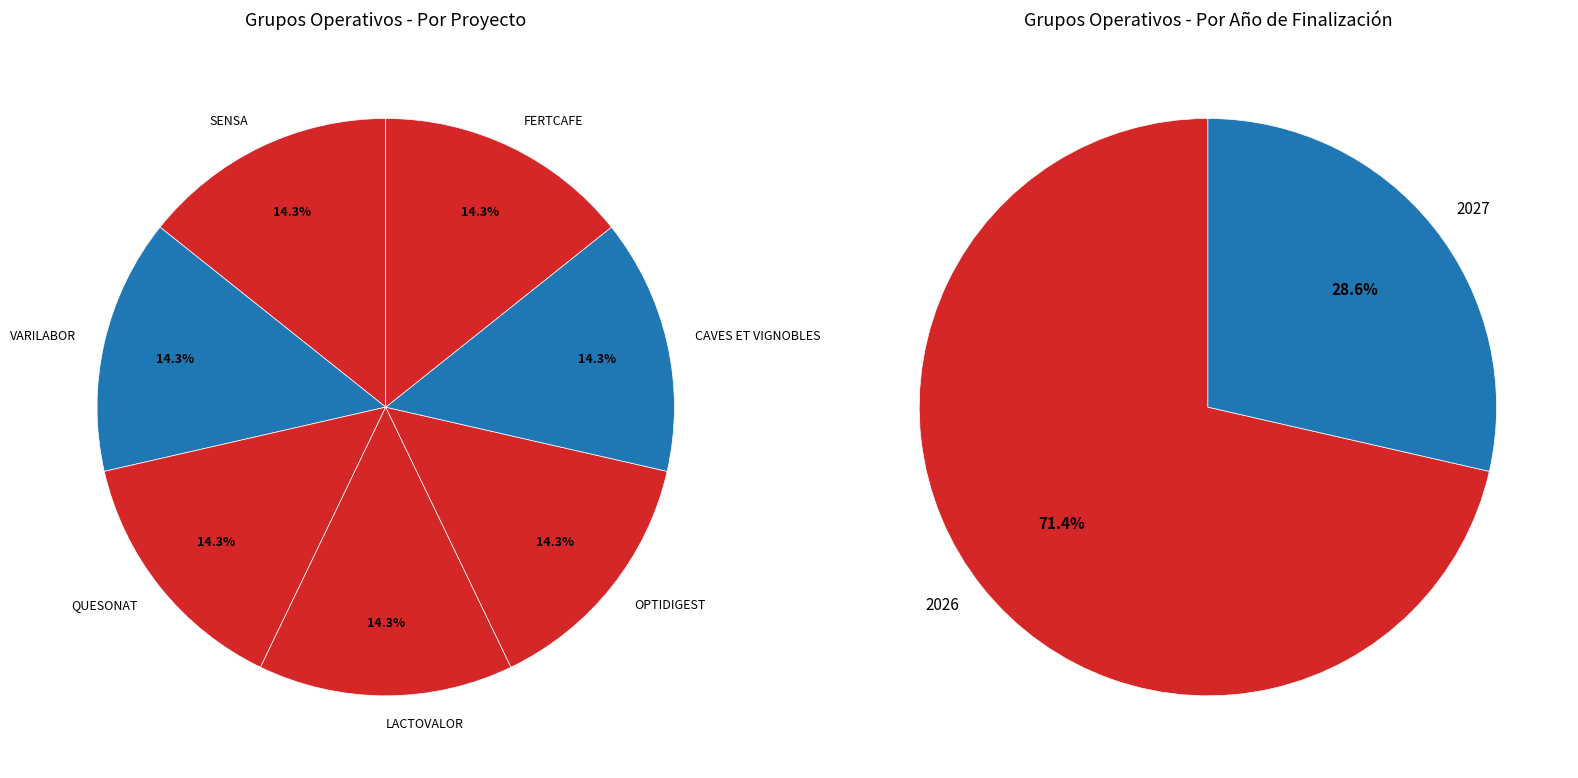

Is the sum of LACTOVALOR and OPTIDIGEST greater than half?

No